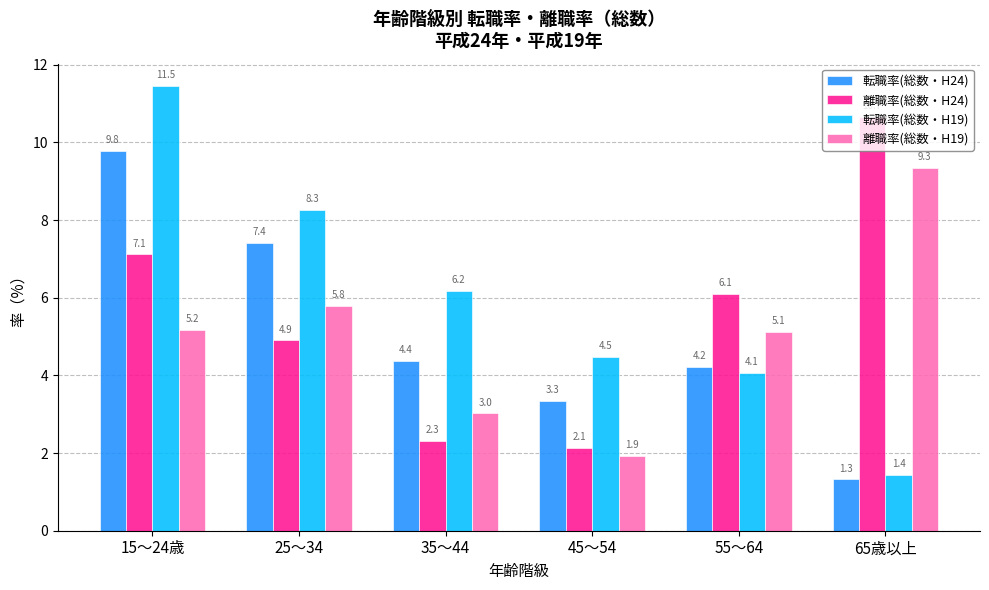

What is the lowest value of the 転職率(総数・H24) series?

1.3